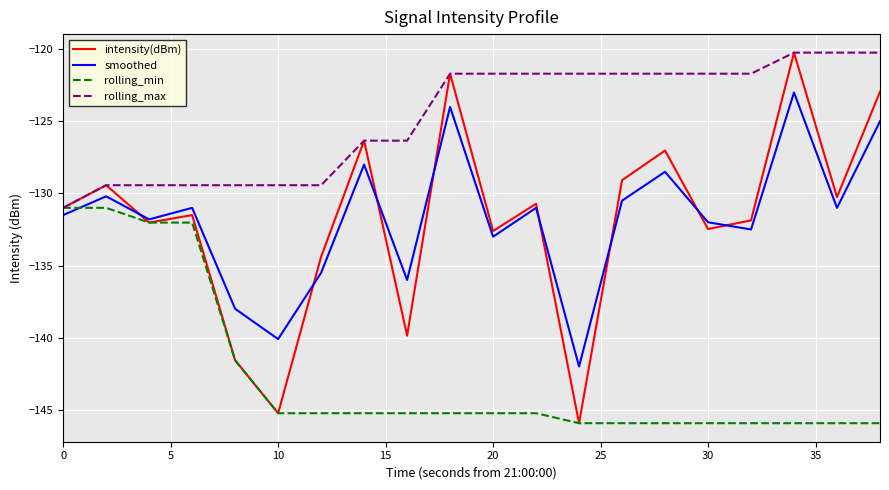

Which series has the largest total across all categories?

rolling_max